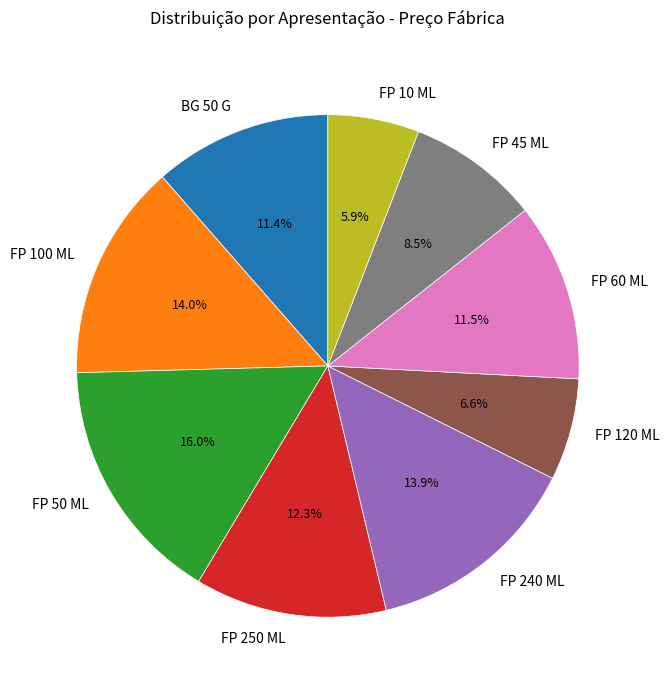

What percentage do FP 100 ML and FP 240 ML together represent?

27.9%